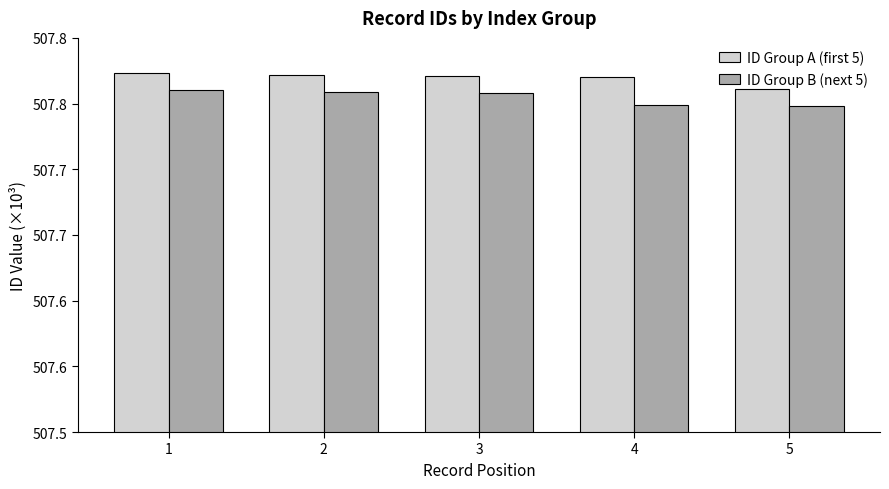

Does the chart contain stacked bars?

No